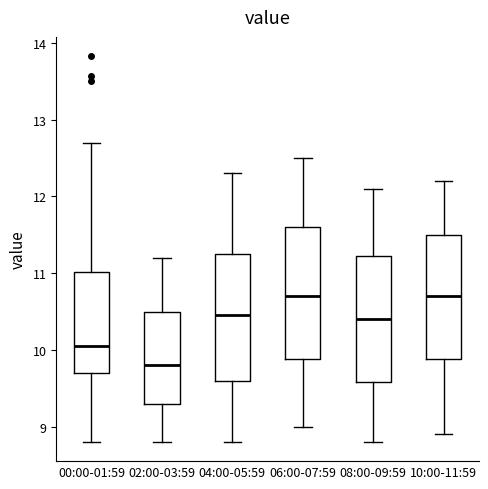

Reading left to right, read every box against the y-axis: the position of its median line, the range the box covers, and the ends of its whiskers. The values are not printed on the chart, so give them approximately, as read against the axis.

00:00-01:59: median 10.1, box 9.7 to 11.0, whiskers 8.8 to 12.7
02:00-03:59: median 9.8, box 9.3 to 10.5, whiskers 8.8 to 11.2
04:00-05:59: median 10.5, box 9.6 to 11.3, whiskers 8.8 to 12.3
06:00-07:59: median 10.7, box 9.9 to 11.6, whiskers 9.0 to 12.5
08:00-09:59: median 10.4, box 9.6 to 11.2, whiskers 8.8 to 12.1
10:00-11:59: median 10.7, box 9.9 to 11.5, whiskers 8.9 to 12.2